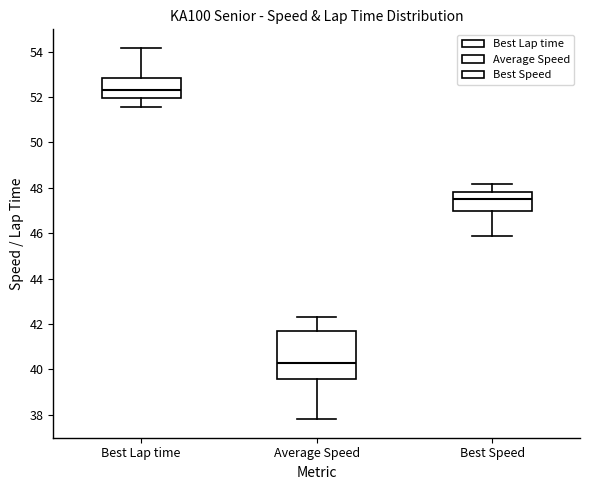

Where does the median line of the box for Average Speed sit on the y-axis? The values are not printed on the chart, so give them approximately, as read against the axis.

40.2